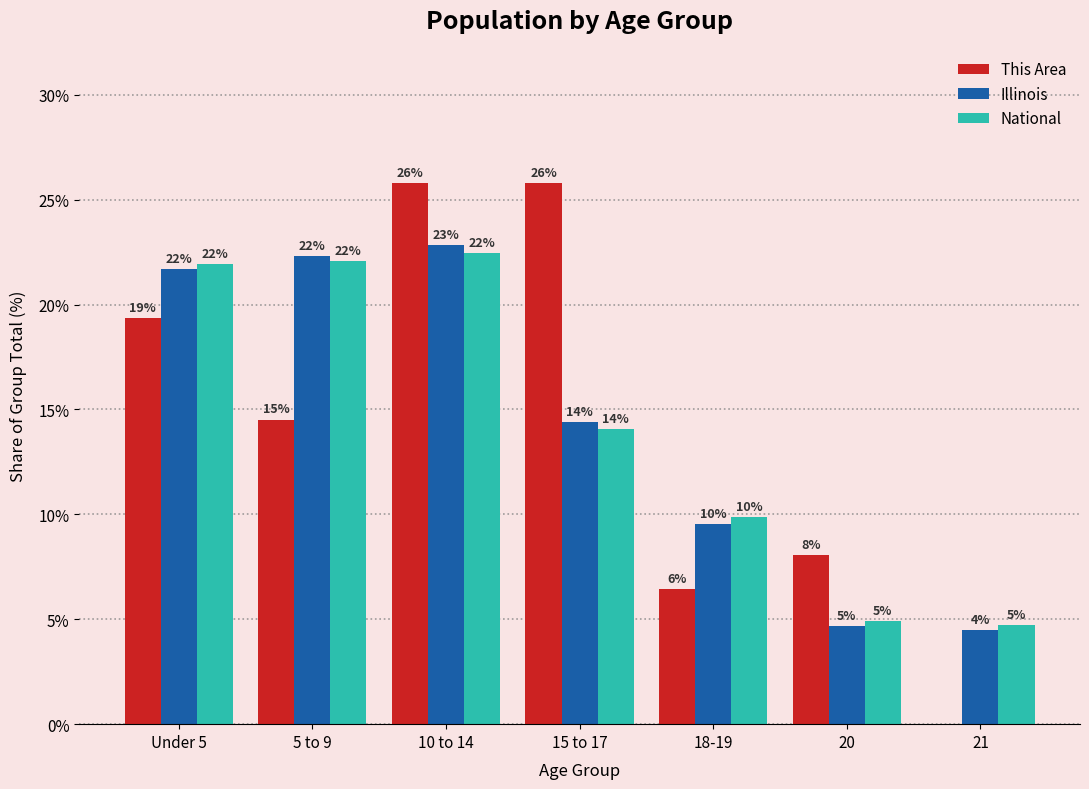

Are the bars horizontal?

No